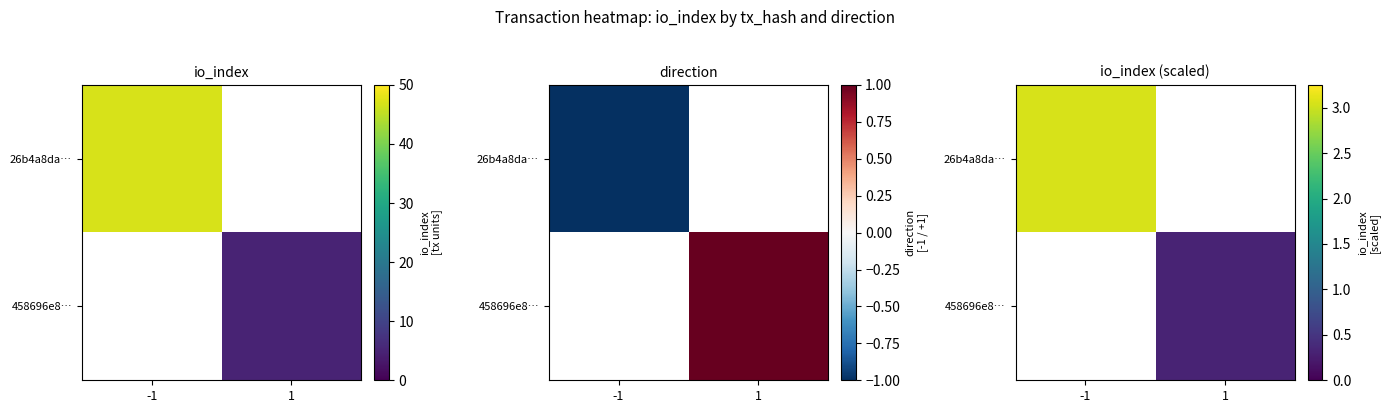

How many values in 26b4a8da… are above zero?

1